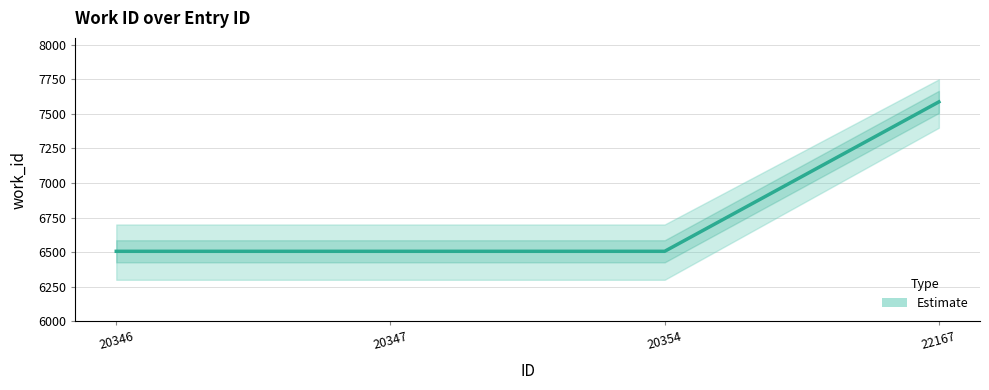

What is the smallest value displayed?

6506